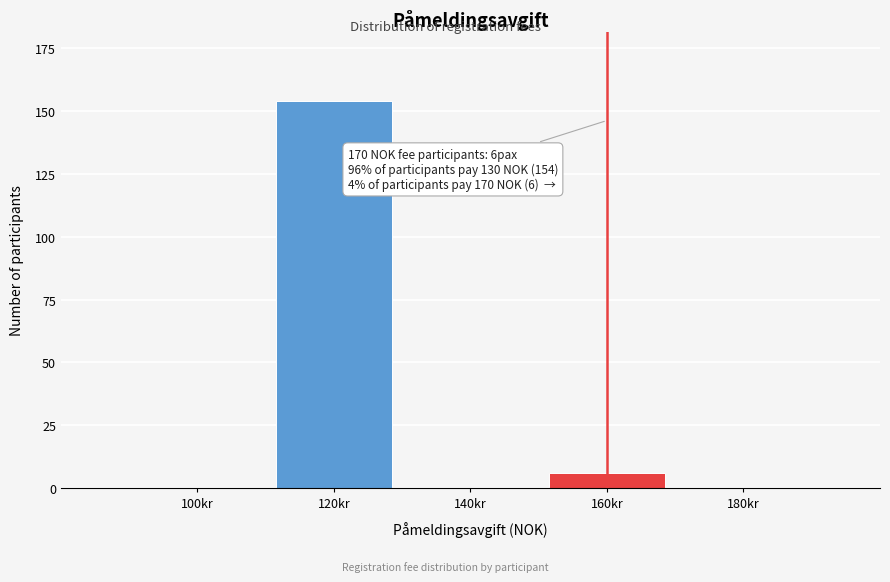

Reading left to right, transcribe all the data shown in this chart.

100kr=0	120kr=154	140kr=0	160kr=6	180kr=0